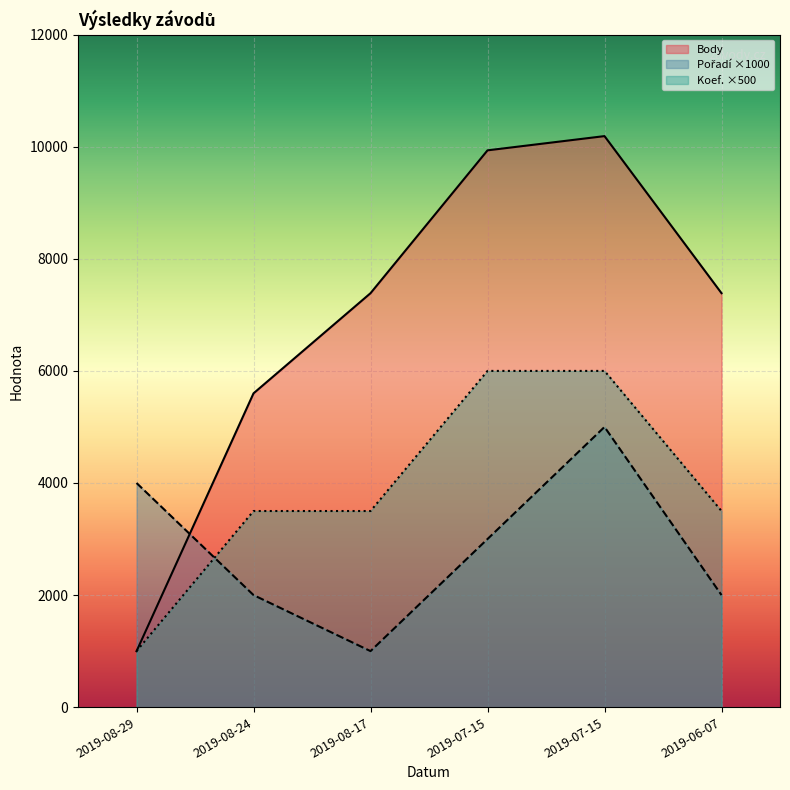

What is the difference between the highest and lowest values at 2019-07-15?

6936